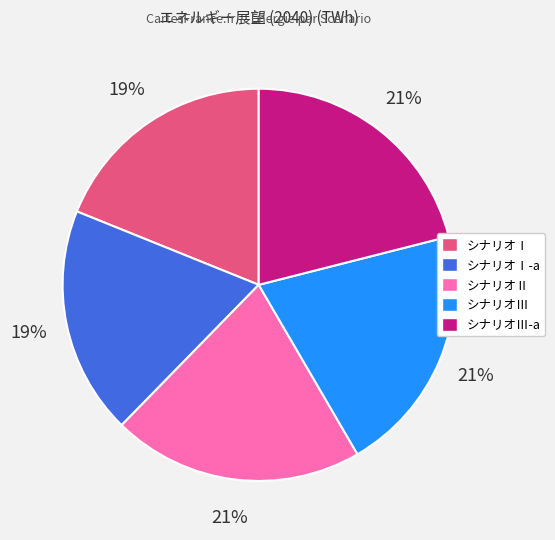

Is シナリオⅠ the majority of the pie?

No